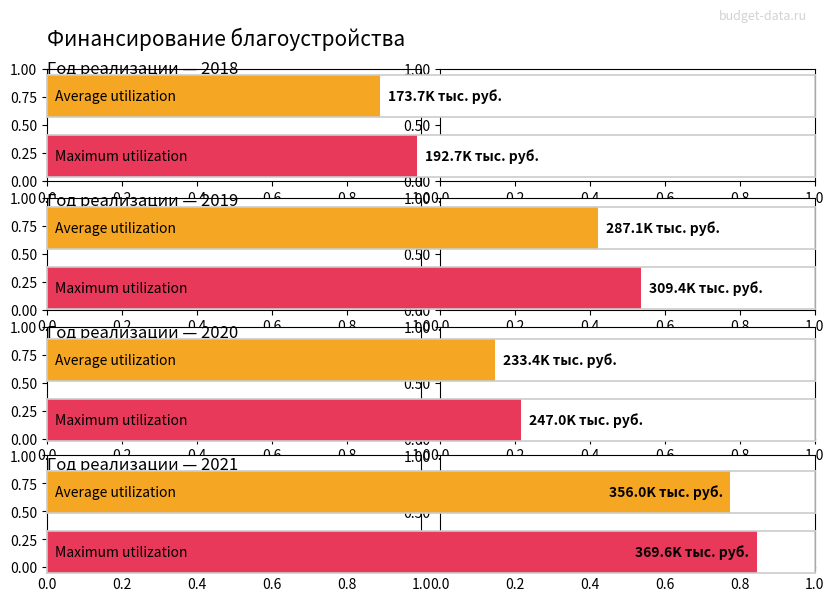

Reading right to left, what are all the values shown in this chart?

Average utilization: 2021=356034.0	2020=233414.1	2019=287050.3	2018=173699.6
Maximum utilization: 2021=369634.0	2020=247014.1	2019=309381.1	2018=192698.6